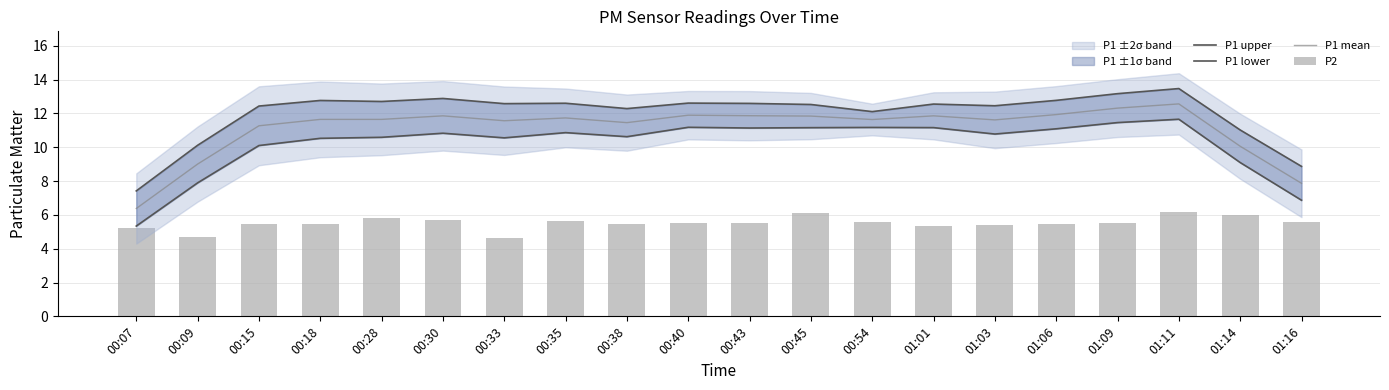

What is the sum of the P1 upper values at 00:28 and 00:30?

25.6